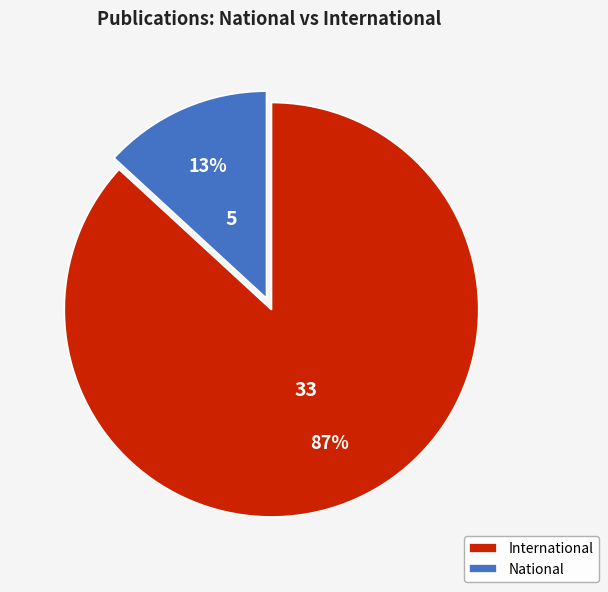

To the nearest percent, what portion does National represent?

13%